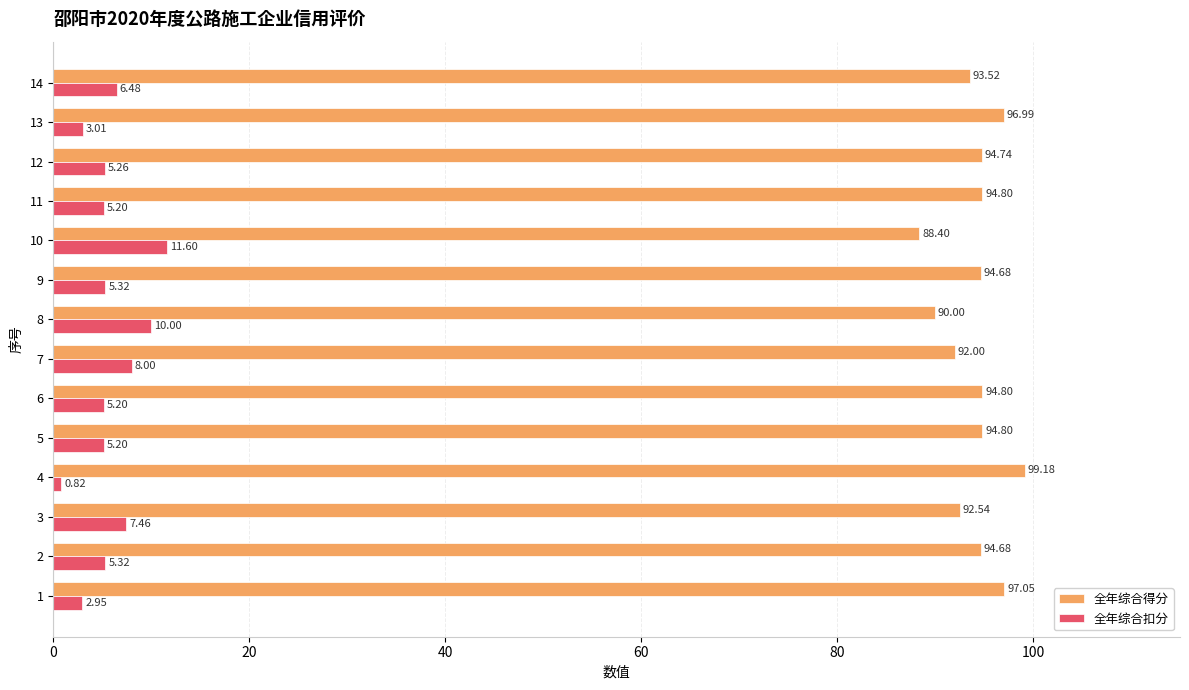

What are all the series names shown in the legend?

全年综合得分, 全年综合扣分